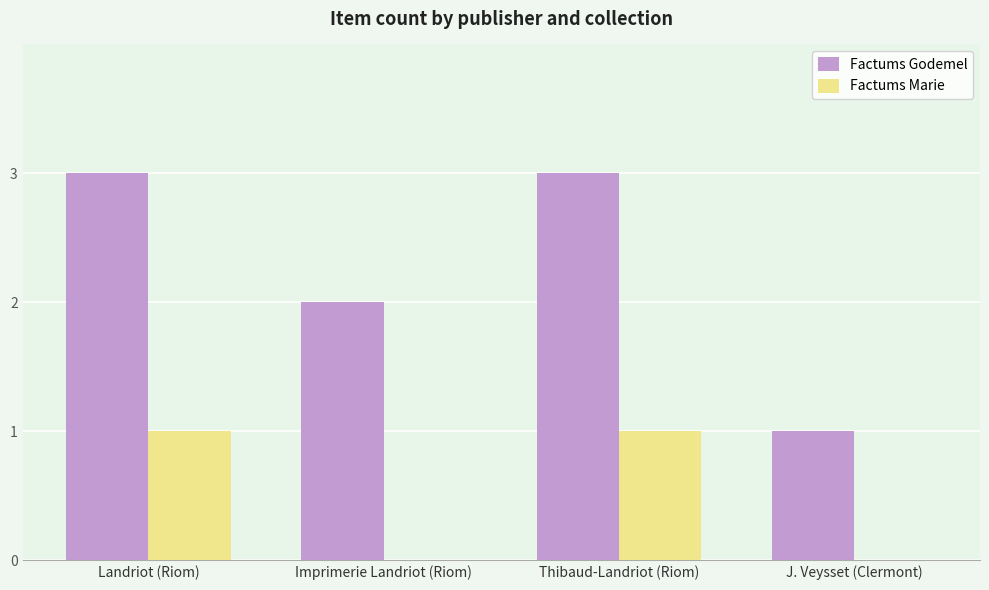

Is the value of Factums Marie at J. Veysset (Clermont) greater than the value of Factums Godemel at Imprimerie Landriot (Riom)?

No